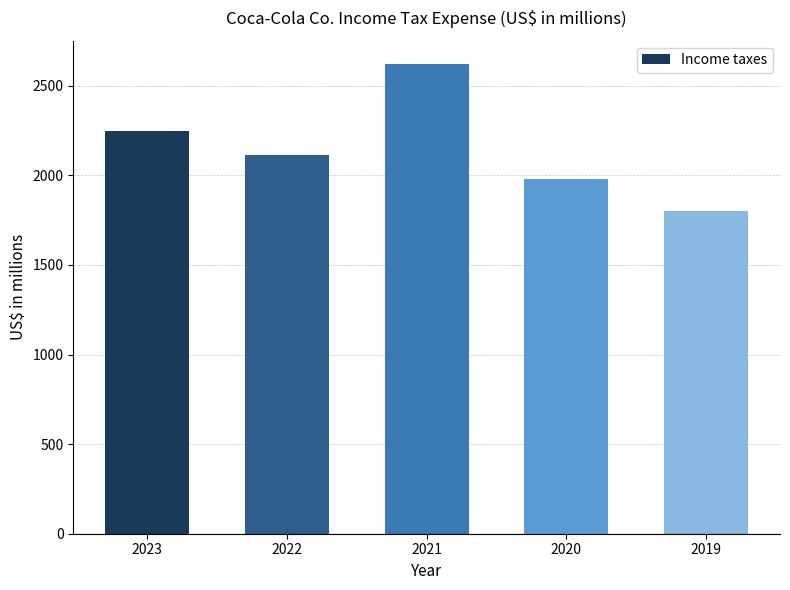

Reading right to left, extract all data points from this chart.

2019=1801	2020=1981	2021=2621	2022=2115	2023=2249